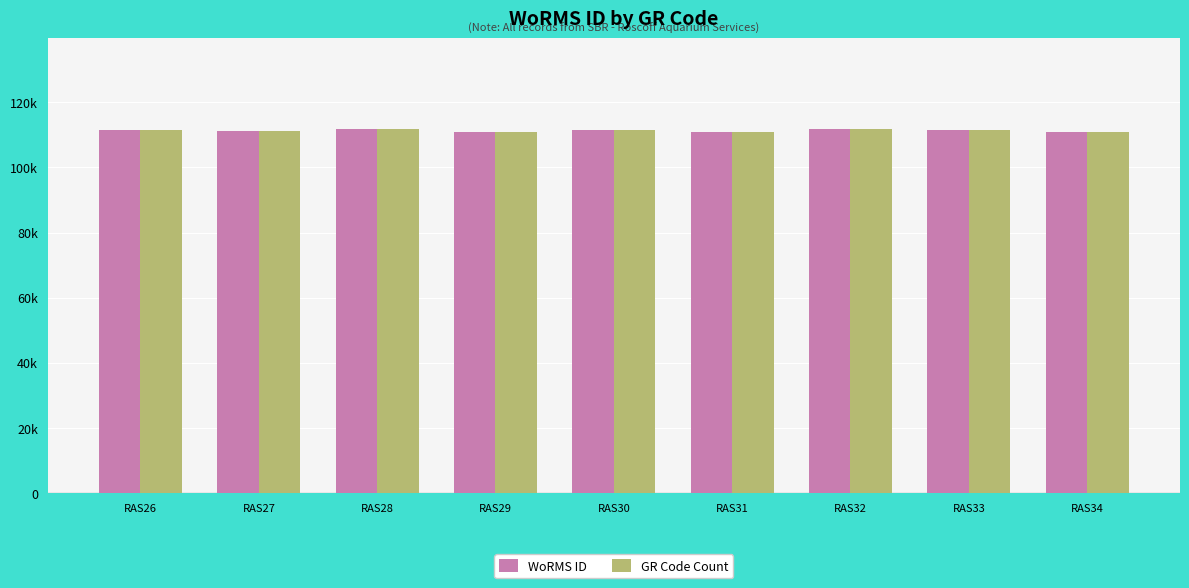

List the labels in order of WoRMS ID value, largest first.

RAS28, RAS32, RAS26, RAS33, RAS30, RAS27, RAS31, RAS34, RAS29